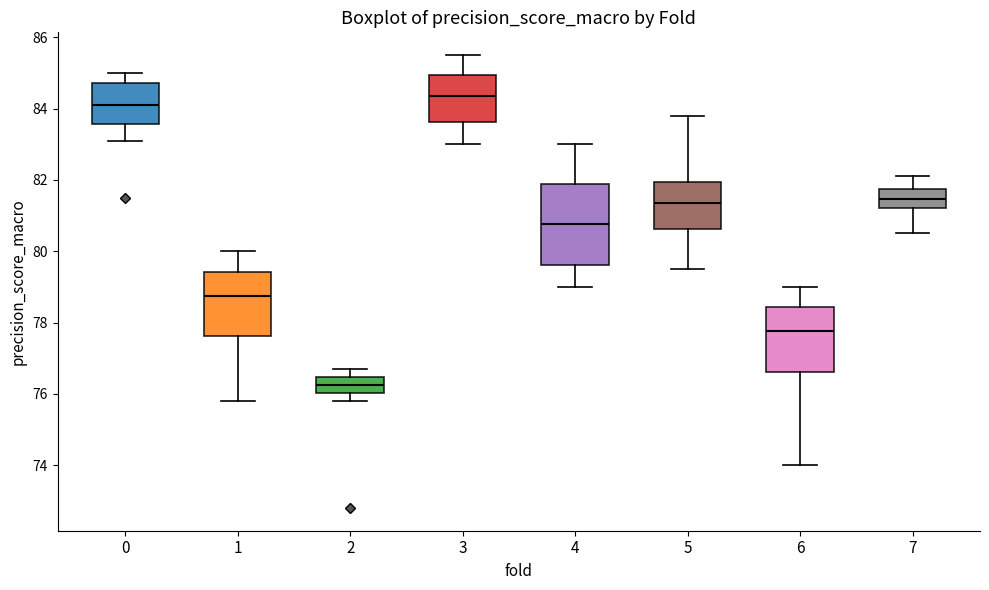

Which box has the highest median line?

3